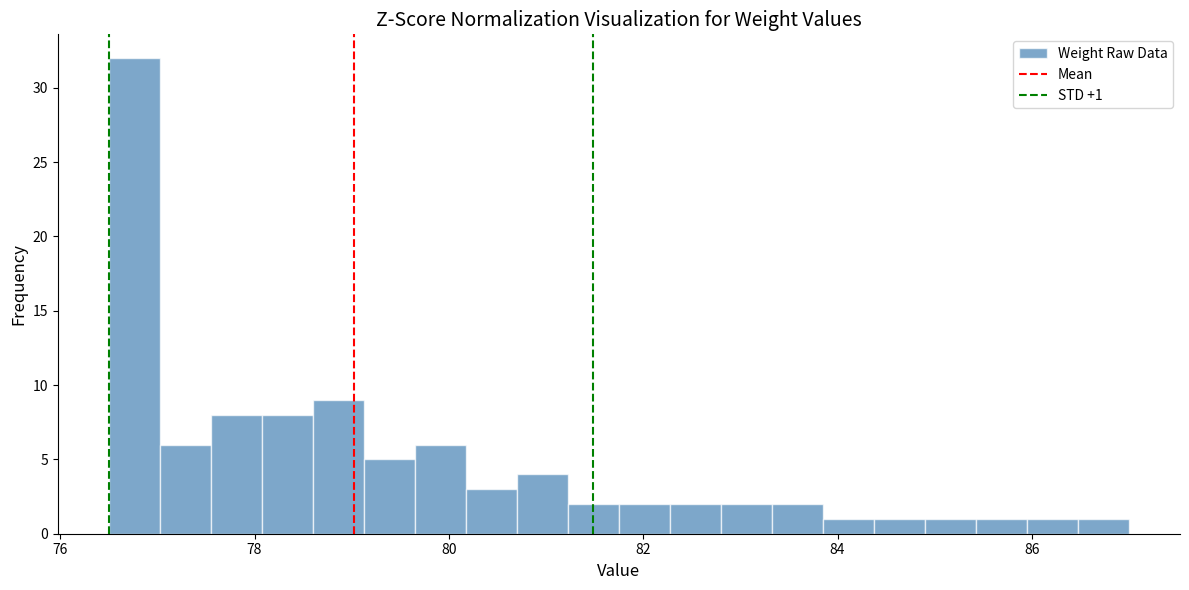

Around what value on the x-axis is the tallest bar? Give the approximate position of its centre, as read against the axis.

76.8